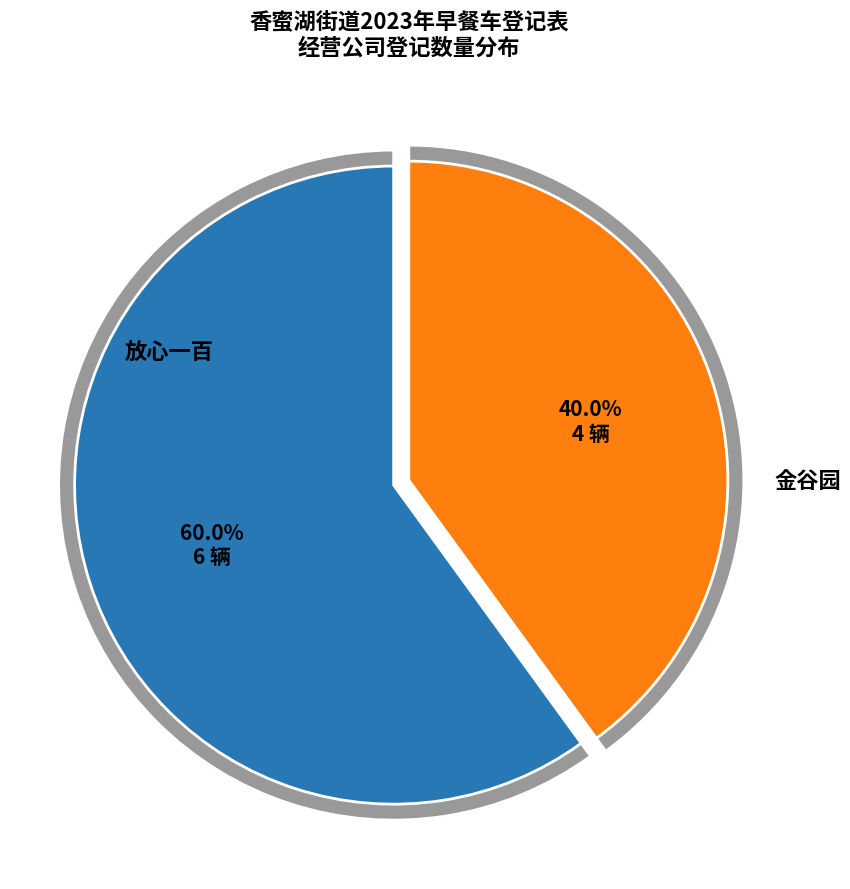

Between 深圳市放心一百餐饮管理有限公司 and 深圳市金谷园实业发展有限公司, which is larger?

深圳市放心一百餐饮管理有限公司